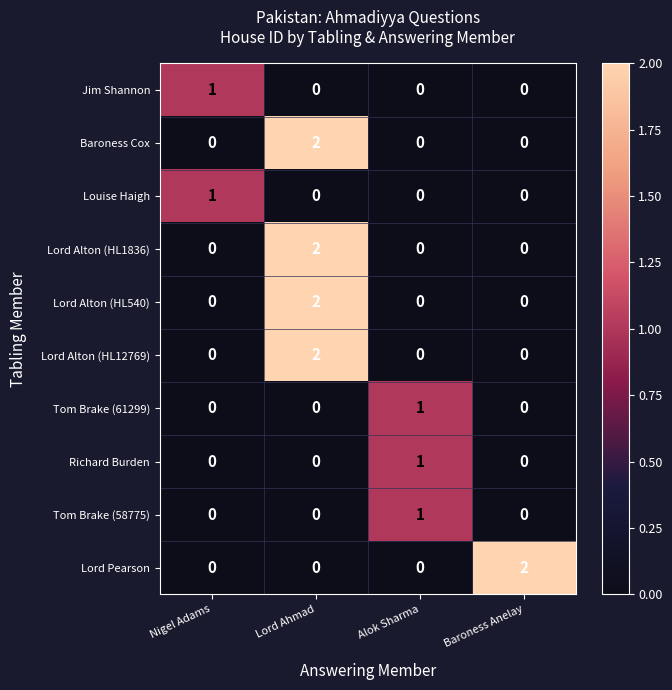

How many Jim Shannon values are between 0 and 1?

4